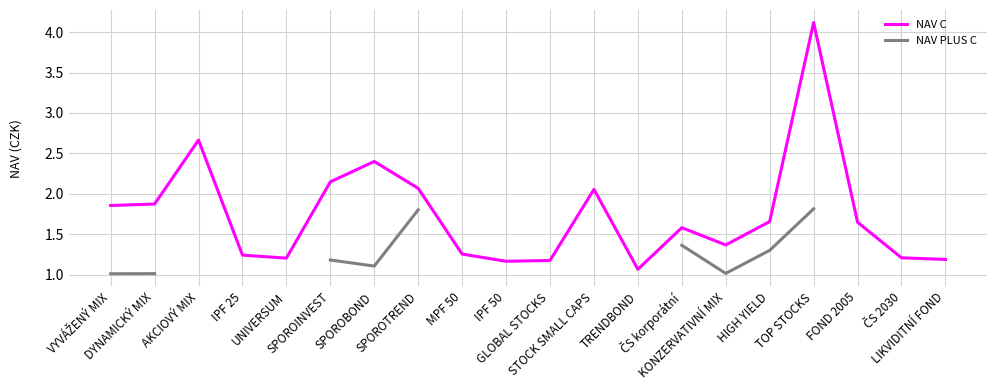

The NAV PLUS C series shows 1.8 at DYNAMICKÝ MIX. True or false?

False